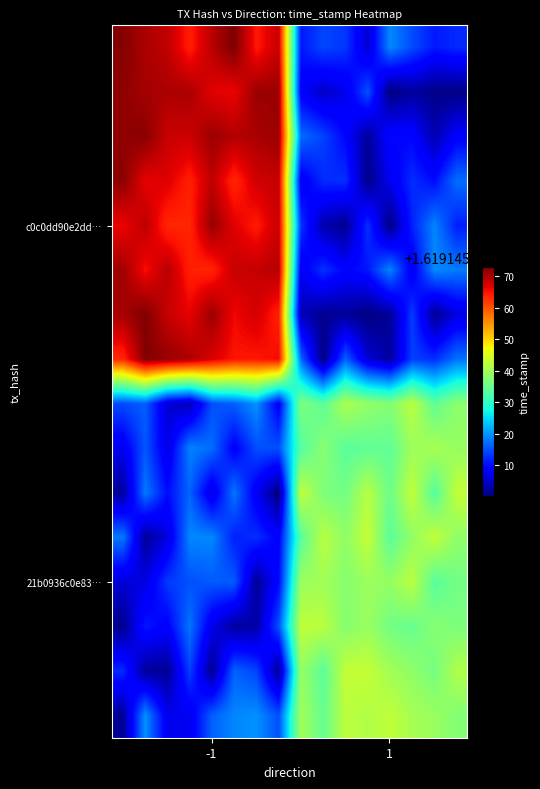

At 1, list the series in order from largest to smallest.

21b0936c0e83e4fa6b9e7d0a2ca9241f15fe4c2, c0c0dd90e2dd9b044bb08fd8f5a81bfec92d2c3